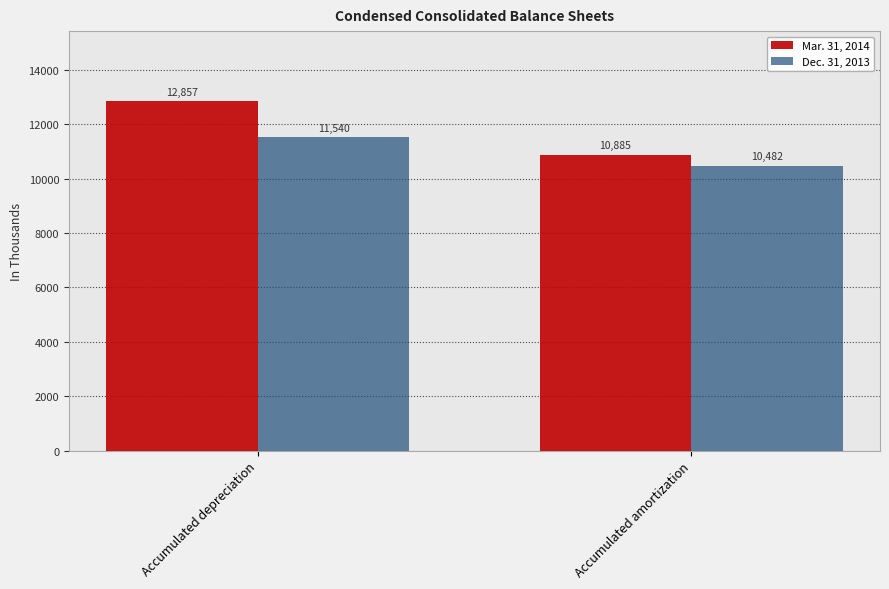

Rank the series at Accumulated depreciation from highest to lowest value.

Mar. 31, 2014, Dec. 31, 2013